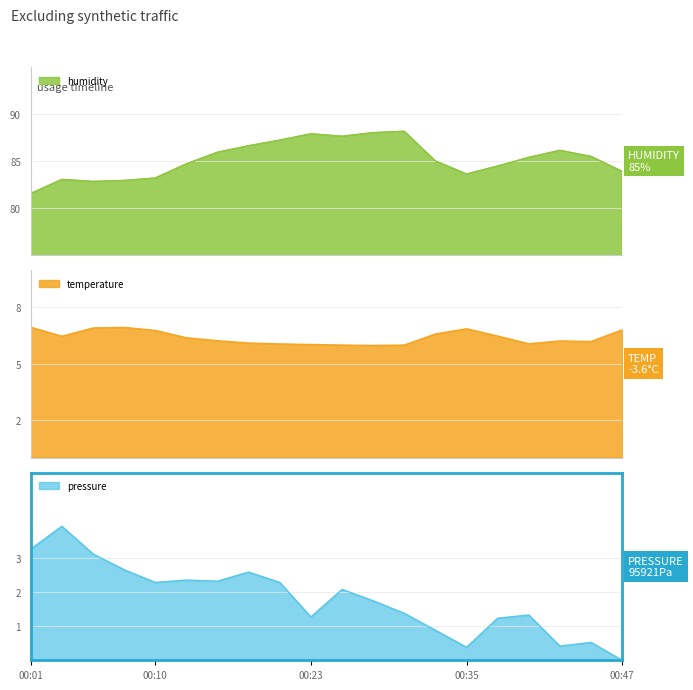

Reading right to left, transcribe all the data shown in this chart.

humidity: 00:47=83.9	00:44=85.5	00:42=86.1	00:40=85.4	00:37=84.5	00:35=83.6	00:32=85.0	00:30=88.2	00:27=88.0	00:25=87.6	00:23=87.9	00:20=87.2	00:18=86.6	00:15=85.9	00:13=84.7	00:10=83.2	00:08=82.9	00:06=82.8	00:03=83.0	00:01=81.5
temperature: 00:47=6.8	00:44=6.2	00:42=6.2	00:40=6.1	00:37=6.5	00:35=6.9	00:32=6.6	00:30=6.0	00:27=6.0	00:25=6.0	00:23=6.0	00:20=6.0	00:18=6.1	00:15=6.2	00:13=6.4	00:10=6.8	00:08=6.9	00:06=6.9	00:03=6.5	00:01=6.9
pressure_norm: 00:47=0.0	00:44=0.5	00:42=0.4	00:40=1.3	00:37=1.2	00:35=0.4	00:32=0.9	00:30=1.4	00:27=1.7	00:25=2.1	00:23=1.3	00:20=2.3	00:18=2.6	00:15=2.3	00:13=2.4	00:10=2.3	00:08=2.7	00:06=3.1	00:03=3.9	00:01=3.3